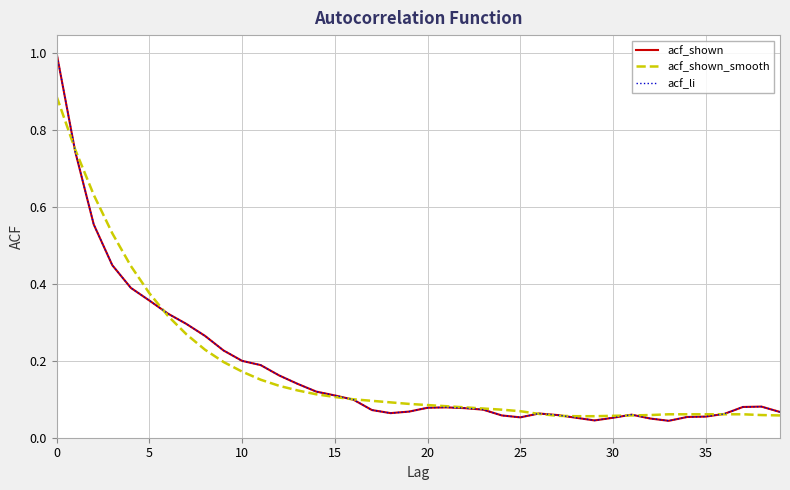

Reading left to right, extract all data points from this chart.

acf_shown: 1.0	0.7	0.6	0.4	0.4	0.4	0.3	0.3	0.3	0.2	0.2	0.2	0.2	0.1	0.1	0.1	0.1	0.1	0.1	0.1	0.1	0.1	0.1	0.1	0.1	0.1	0.1	0.1	0.1	0.0	0.1	0.1	0.1	0.0	0.1	0.1	0.1	0.1	0.1	0.1
acf_shown_smooth: 0.9	0.8	0.6	0.5	0.4	0.4	0.3	0.3	0.2	0.2	0.2	0.2	0.1	0.1	0.1	0.1	0.1	0.1	0.1	0.1	0.1	0.1	0.1	0.1	0.1	0.1	0.1	0.1	0.1	0.1	0.1	0.1	0.1	0.1	0.1	0.1	0.1	0.1	0.1	0.1
acf_li: 1.0	0.7	0.6	0.4	0.4	0.4	0.3	0.3	0.3	0.2	0.2	0.2	0.2	0.1	0.1	0.1	0.1	0.1	0.1	0.1	0.1	0.1	0.1	0.1	0.1	0.1	0.1	0.1	0.1	0.0	0.1	0.1	0.1	0.0	0.1	0.1	0.1	0.1	0.1	0.1